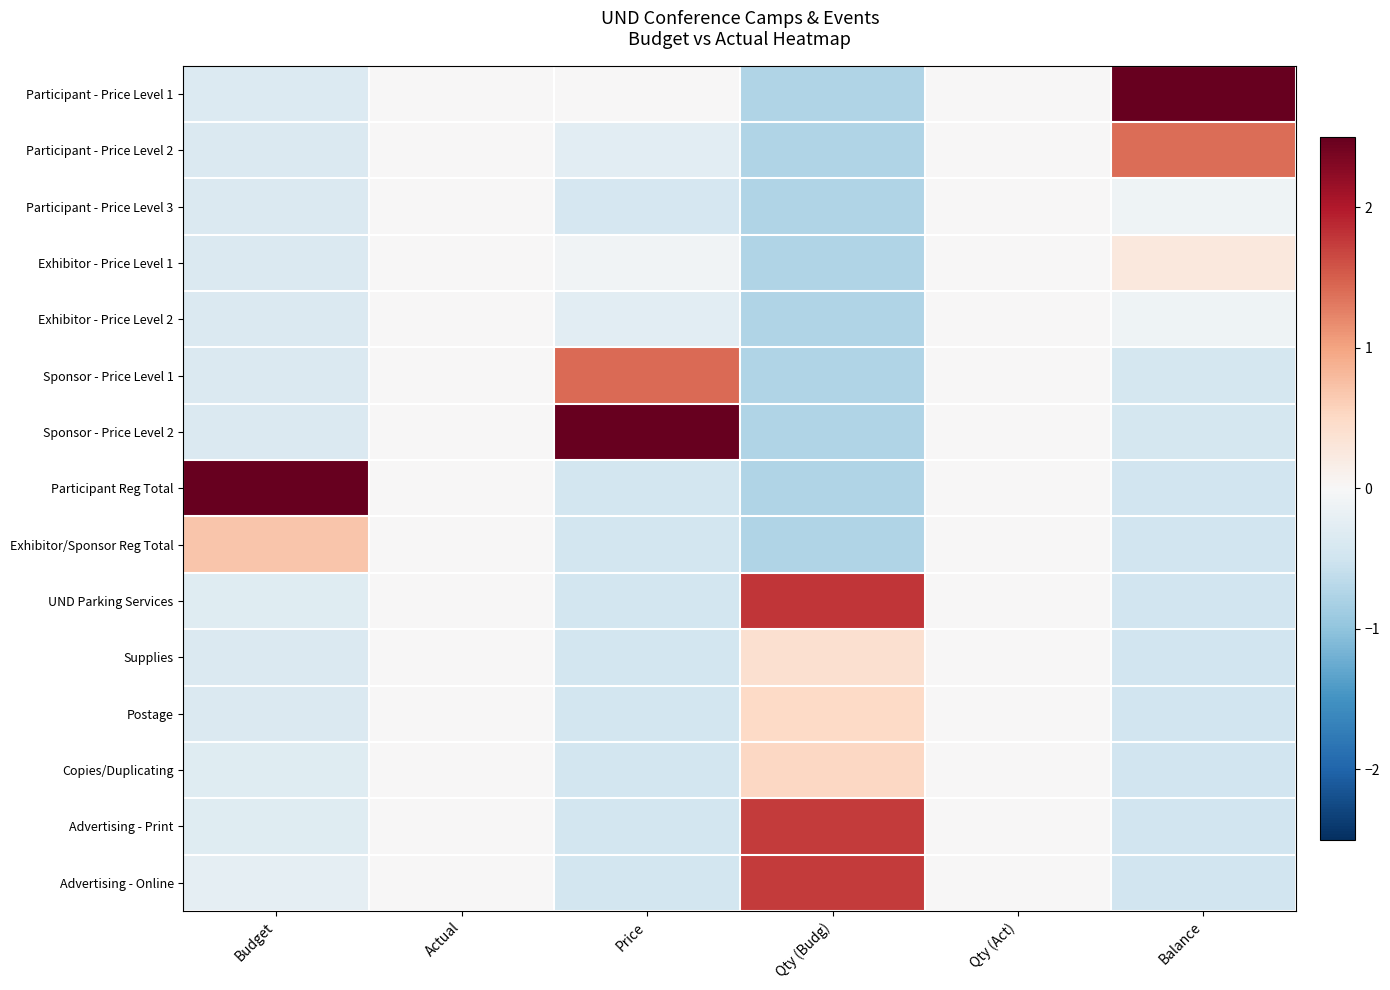

Reading left to right, transcribe all the data shown in this chart.

Participant - Price Level 1: Budget=-0.3	Actual=0.0	Price=0.0	Qty (Budg)=-0.7	Qty (Act)=0.0	Balance=3.3
Participant - Price Level 2: Budget=-0.4	Actual=0.0	Price=-0.3	Qty (Budg)=-0.7	Qty (Act)=0.0	Balance=1.4
Participant - Price Level 3: Budget=-0.4	Actual=0.0	Price=-0.4	Qty (Budg)=-0.7	Qty (Act)=0.0	Balance=-0.1
Exhibitor - Price Level 1: Budget=-0.4	Actual=0.0	Price=-0.1	Qty (Budg)=-0.7	Qty (Act)=0.0	Balance=0.3
Exhibitor - Price Level 2: Budget=-0.4	Actual=0.0	Price=-0.3	Qty (Budg)=-0.7	Qty (Act)=0.0	Balance=-0.1
Sponsor - Price Level 1: Budget=-0.4	Actual=0.0	Price=1.4	Qty (Budg)=-0.7	Qty (Act)=0.0	Balance=-0.4
Sponsor - Price Level 2: Budget=-0.4	Actual=0.0	Price=3.3	Qty (Budg)=-0.7	Qty (Act)=0.0	Balance=-0.4
Participant Reg Total: Budget=3.6	Actual=0.0	Price=-0.5	Qty (Budg)=-0.7	Qty (Act)=0.0	Balance=-0.5
Exhibitor/Sponsor Reg Total: Budget=0.7	Actual=0.0	Price=-0.5	Qty (Budg)=-0.7	Qty (Act)=0.0	Balance=-0.5
UND Parking Services: Budget=-0.3	Actual=0.0	Price=-0.5	Qty (Budg)=1.8	Qty (Act)=0.0	Balance=-0.5
Supplies: Budget=-0.4	Actual=0.0	Price=-0.5	Qty (Budg)=0.4	Qty (Act)=0.0	Balance=-0.5
Postage: Budget=-0.4	Actual=0.0	Price=-0.5	Qty (Budg)=0.5	Qty (Act)=0.0	Balance=-0.5
Copies/Duplicating: Budget=-0.3	Actual=0.0	Price=-0.5	Qty (Budg)=0.5	Qty (Act)=0.0	Balance=-0.5
Advertising - Print: Budget=-0.3	Actual=0.0	Price=-0.5	Qty (Budg)=1.8	Qty (Act)=0.0	Balance=-0.5
Advertising - Online: Budget=-0.2	Actual=0.0	Price=-0.5	Qty (Budg)=1.8	Qty (Act)=0.0	Balance=-0.5